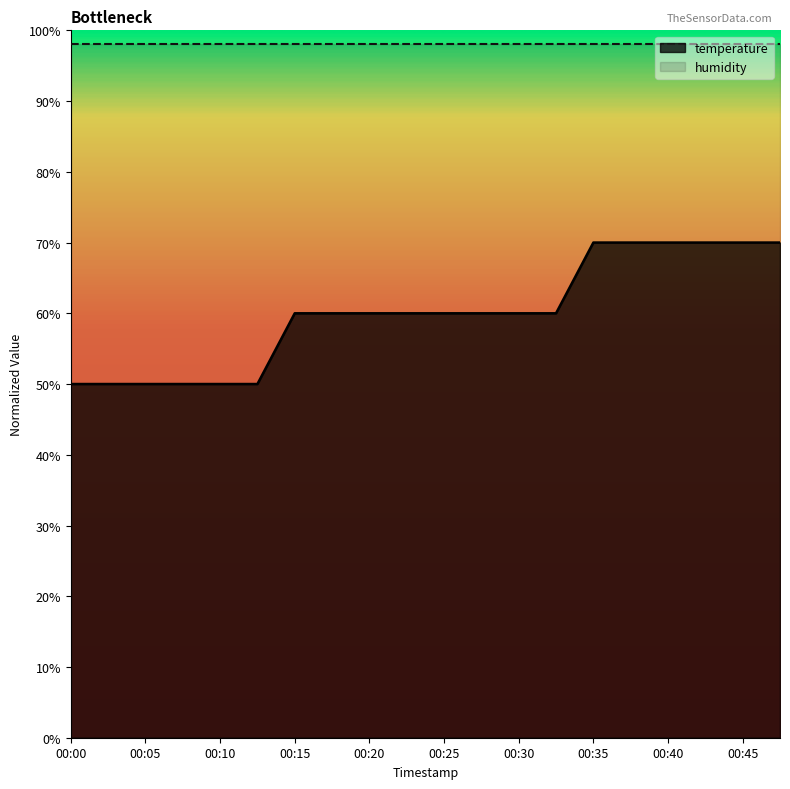

What is the difference between the second highest and second lowest values?

0.2